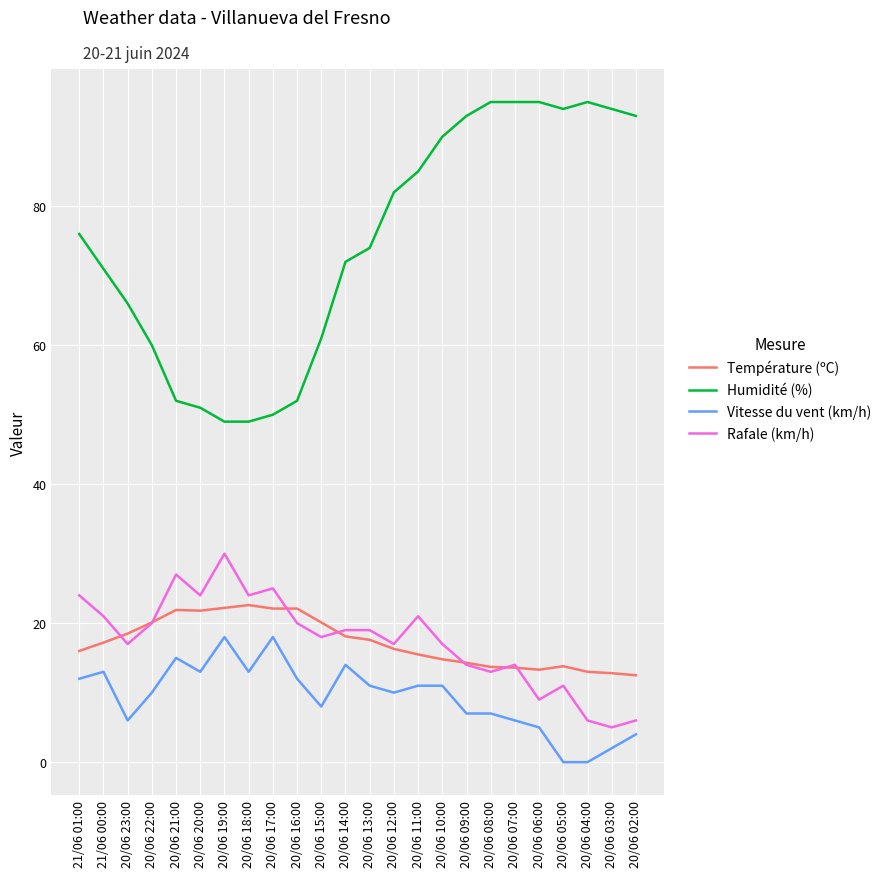

What is the sum of the Vitesse du vent (km/h) values at 20/06 08:00 and 20/06 07:00?

13.0